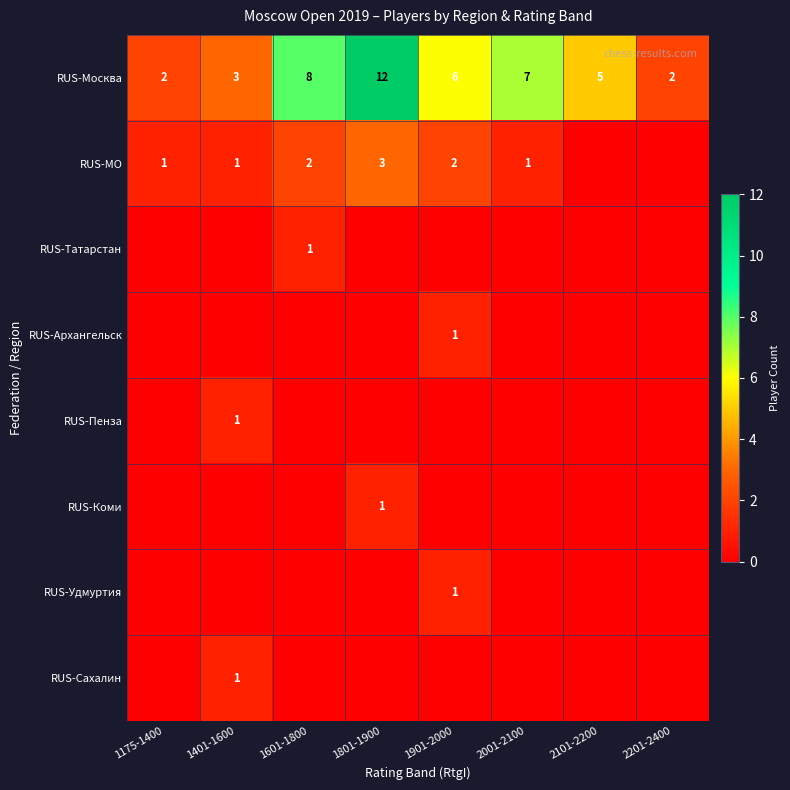

Is it true that RUS-Коми equals 2 at 1801-1900?

False